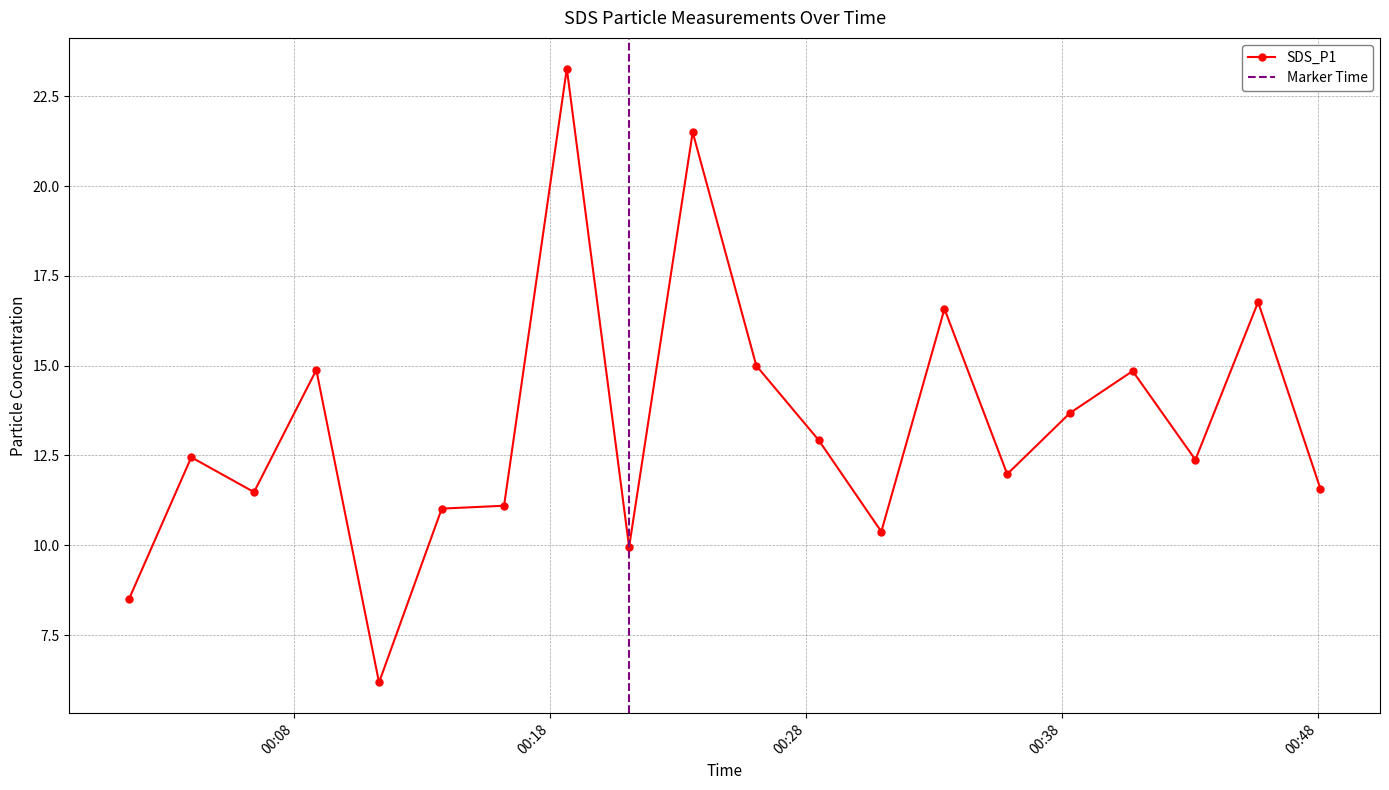

Approximately how many times larger is the value at 2024/02/19 00:35:51 compared to 2024/02/19 00:28:29?

0.9